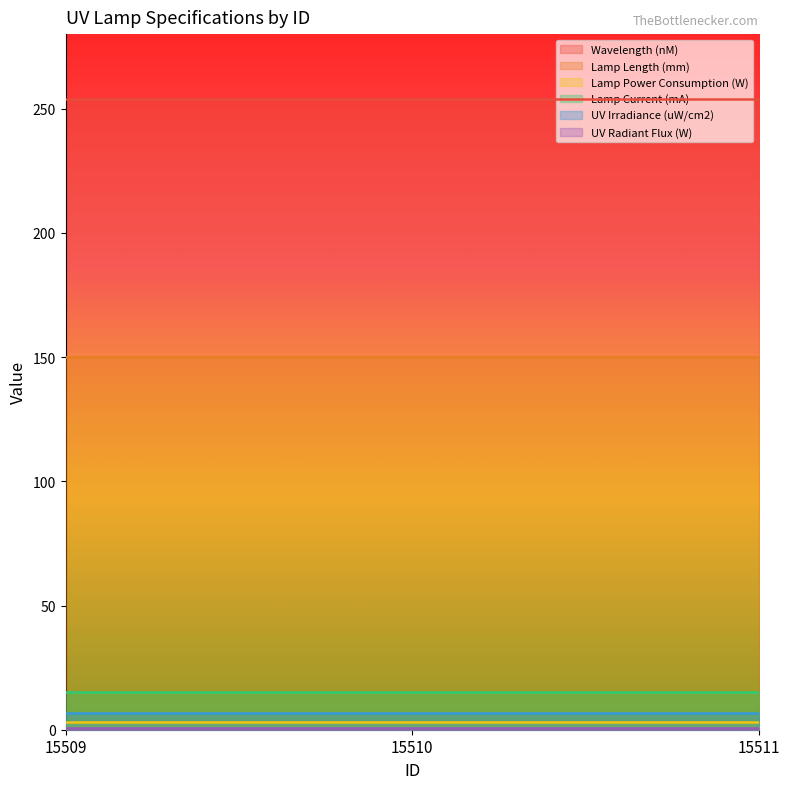

Does the chart display data point markers on the line(s)?

No